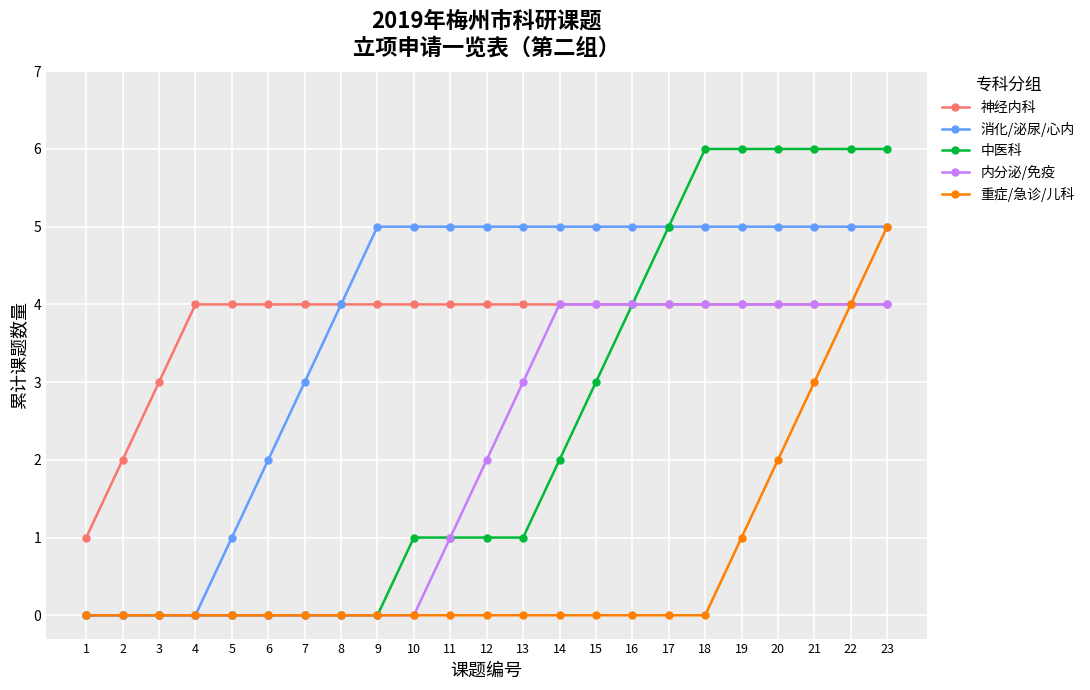

How many lines are shown in the chart?

5